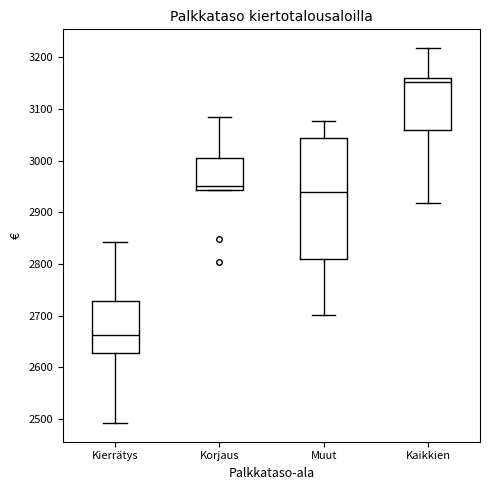

Which box has the lowest median line?

Kierrätys